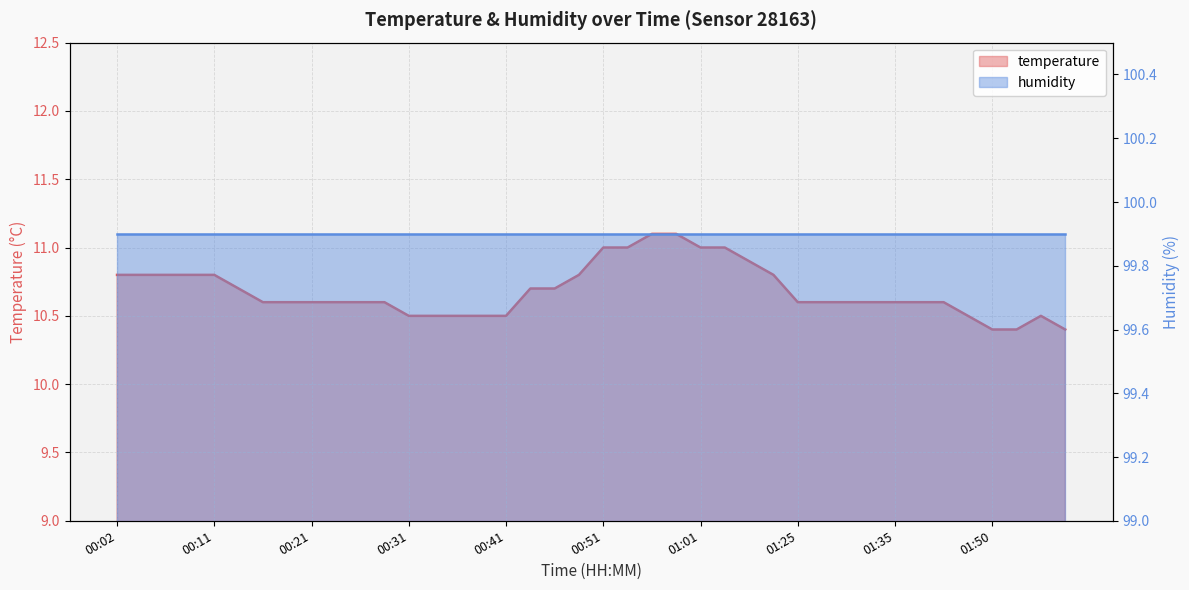

Reading left to right, transcribe all the data shown in this chart.

10.8	10.8	10.8	10.8	10.8	10.7	10.6	10.6	10.6	10.6	10.6	10.6	10.5	10.5	10.5	10.5	10.5	10.7	10.7	10.8	11.0	11.0	11.1	11.1	11.0	11.0	10.9	10.8	10.6	10.6	10.6	10.6	10.6	10.6	10.6	10.5	10.4	10.4	10.5	10.4